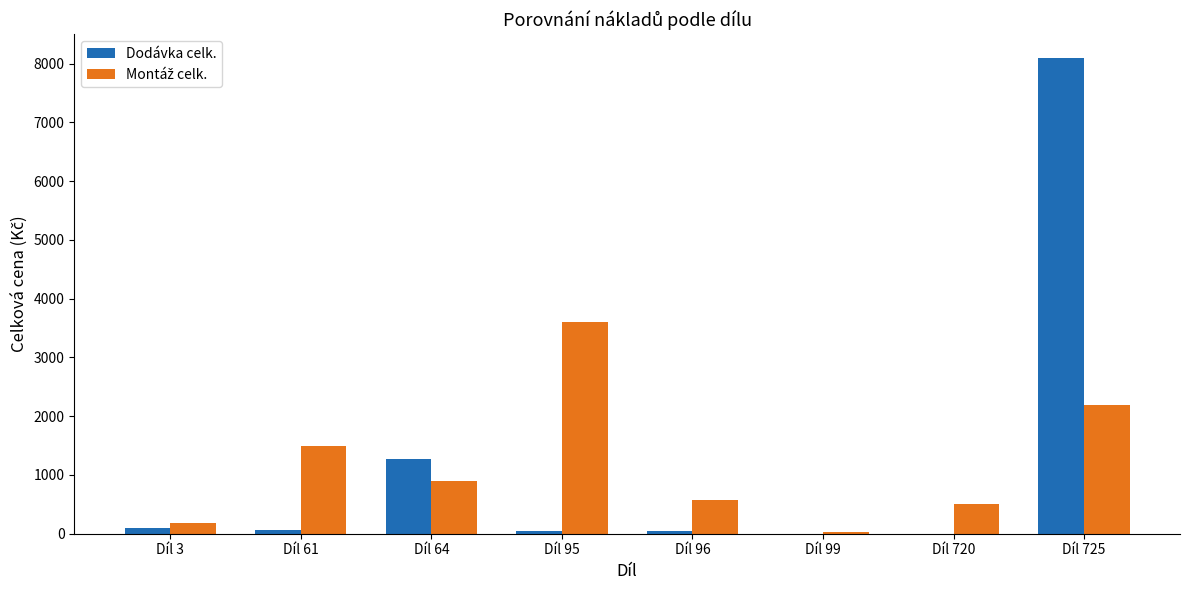

Does the chart contain stacked bars?

No